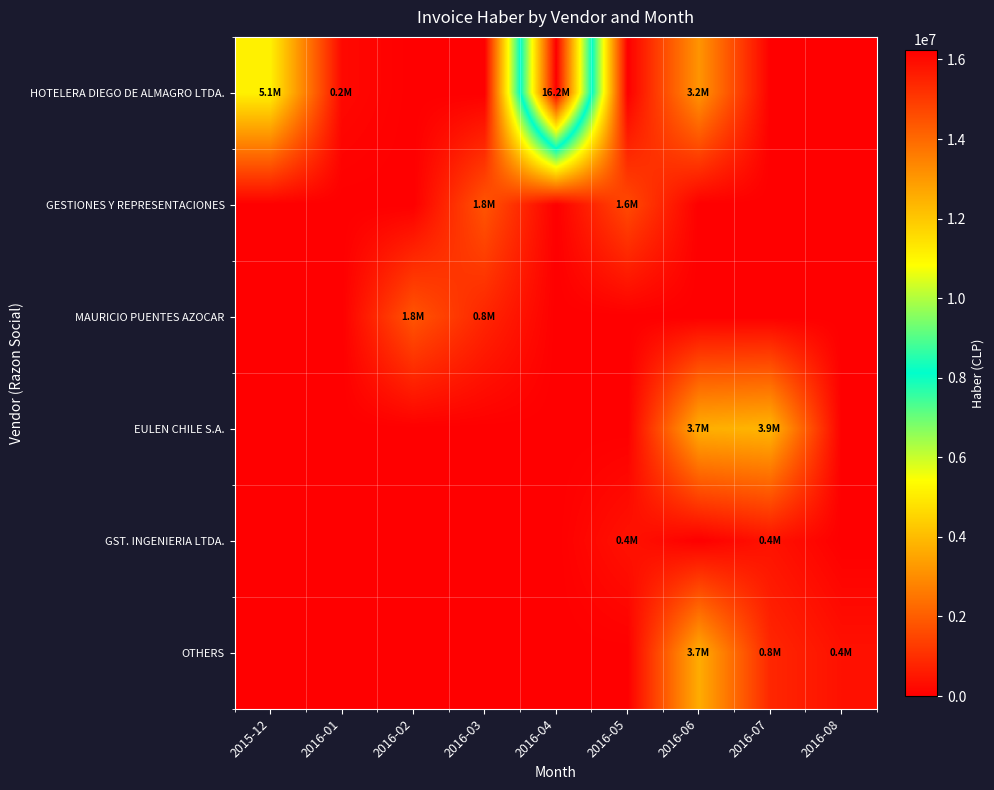

Reading right to left, extract all data points from this chart.

HOTELERA DIEGO DE ALMAGRO LTDA.: 2016-08=0	2016-07=0	2016-06=3169080	2016-05=0	2016-04=16247315	2016-03=0	2016-02=0	2016-01=210000	2015-12=5129960
GESTIONES Y REPRESENTACIONES: 2016-08=0	2016-07=0	2016-06=0	2016-05=1576353	2016-04=0	2016-03=1805017	2016-02=0	2016-01=0	2015-12=0
MAURICIO PUENTES AZOCAR: 2016-08=0	2016-07=0	2016-06=0	2016-05=0	2016-04=0	2016-03=809200	2016-02=1814750	2016-01=0	2015-12=0
EULEN CHILE S.A.: 2016-08=0	2016-07=3874592	2016-06=3718419	2016-05=0	2016-04=0	2016-03=0	2016-02=0	2016-01=0	2015-12=0
GST. INGENIERIA LTDA.: 2016-08=0	2016-07=412846	2016-06=0	2016-05=404170	2016-04=0	2016-03=0	2016-02=0	2016-01=0	2015-12=0
OTHERS: 2016-08=379000	2016-07=836875	2016-06=3677295	2016-05=0	2016-04=0	2016-03=0	2016-02=0	2016-01=0	2015-12=0